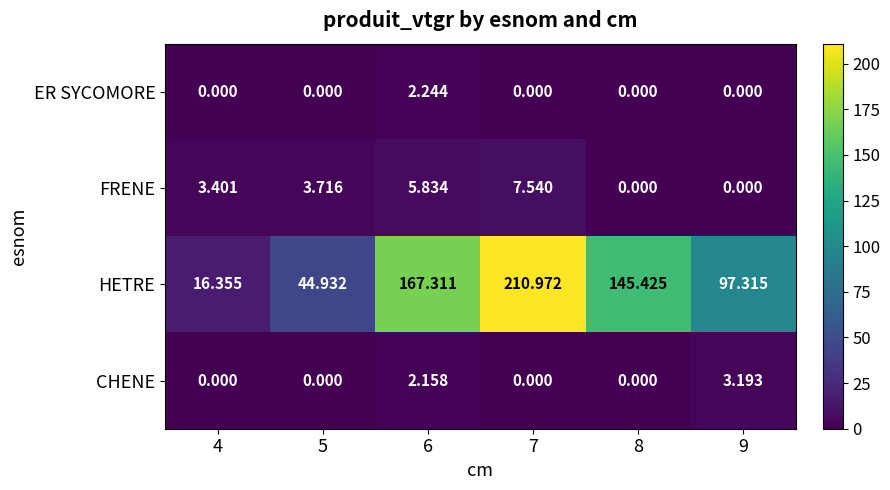

Which series has the largest range (max minus min)?

HETRE